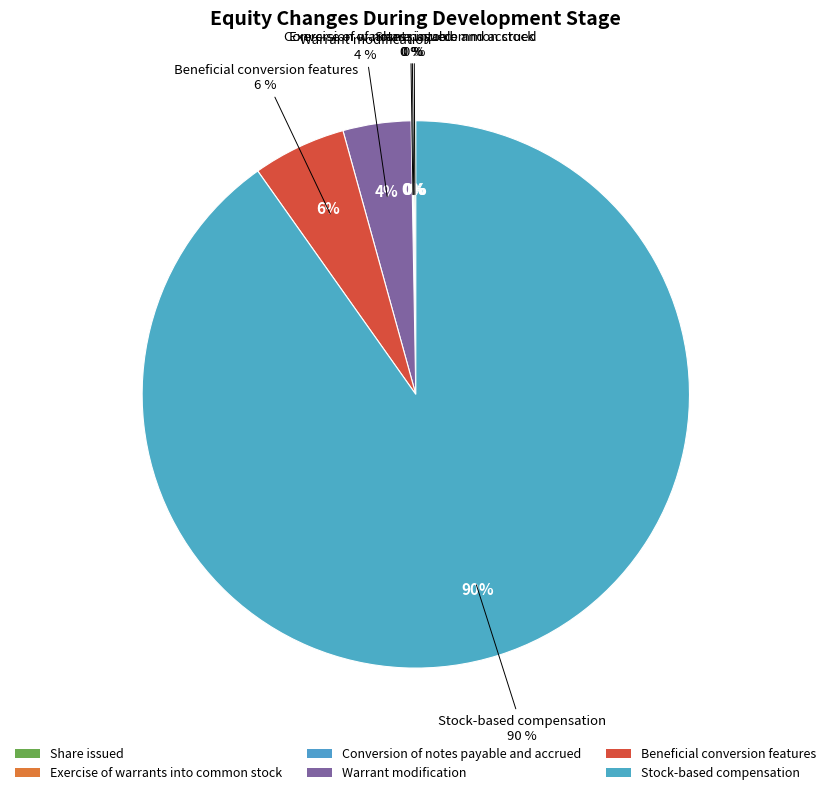

Do Beneficial conversion features and Stock-based compensation together represent more than half of the pie?

Yes